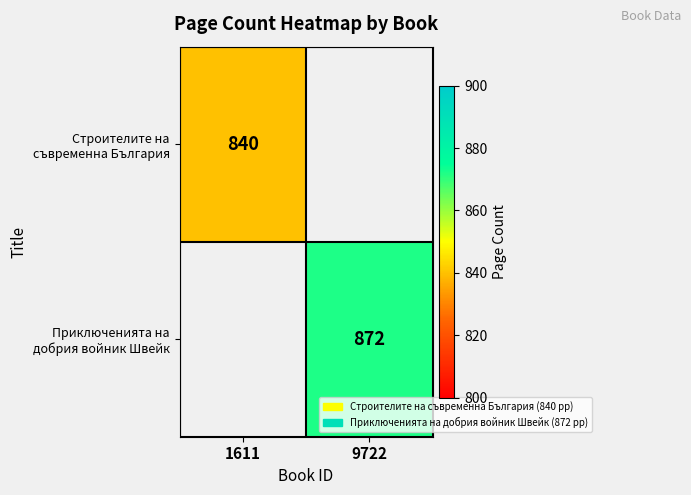

The value of Приключенията на добрия войник Швейк at 9722 is 1271. True or false?

False